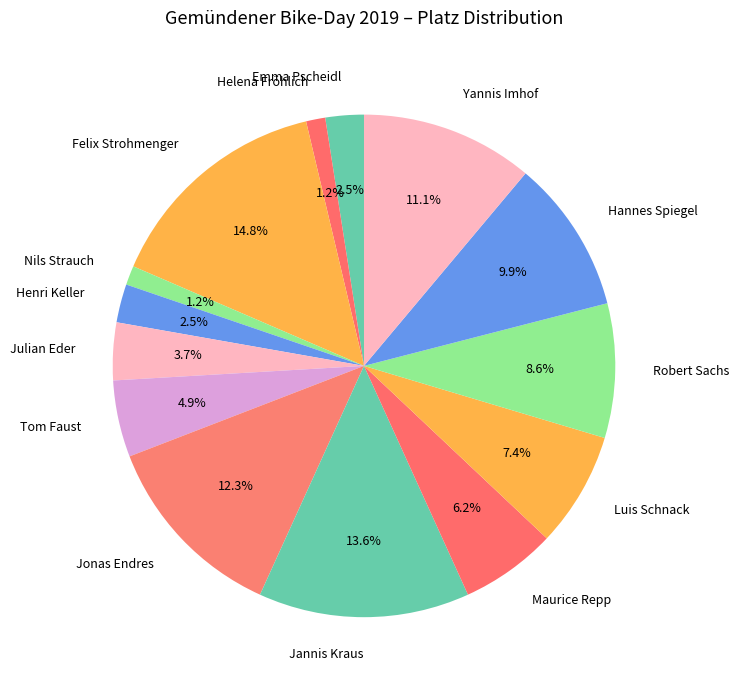

What is the largest slice in the pie chart?

Felix Strohmenger